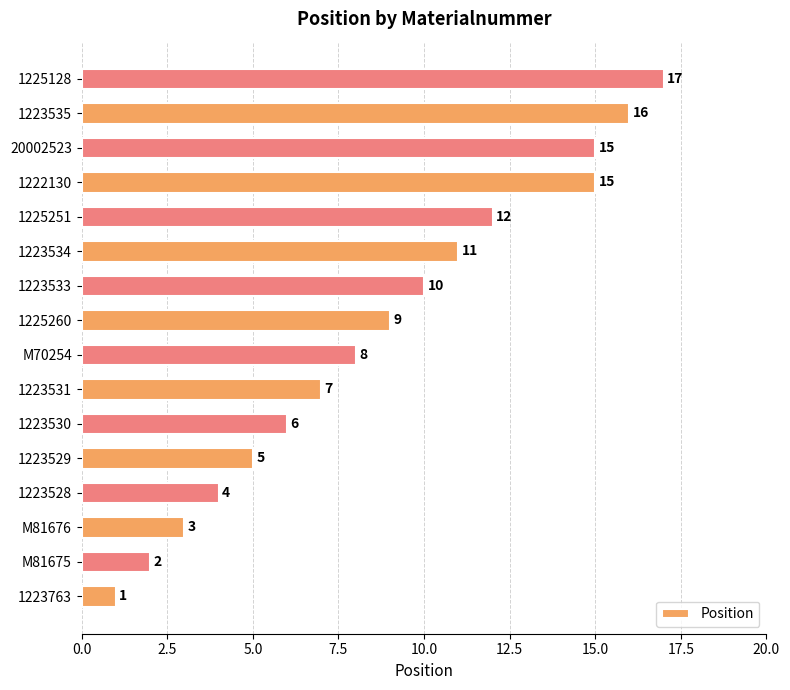

What is the change in value from 1223528 to 1223530?

+2